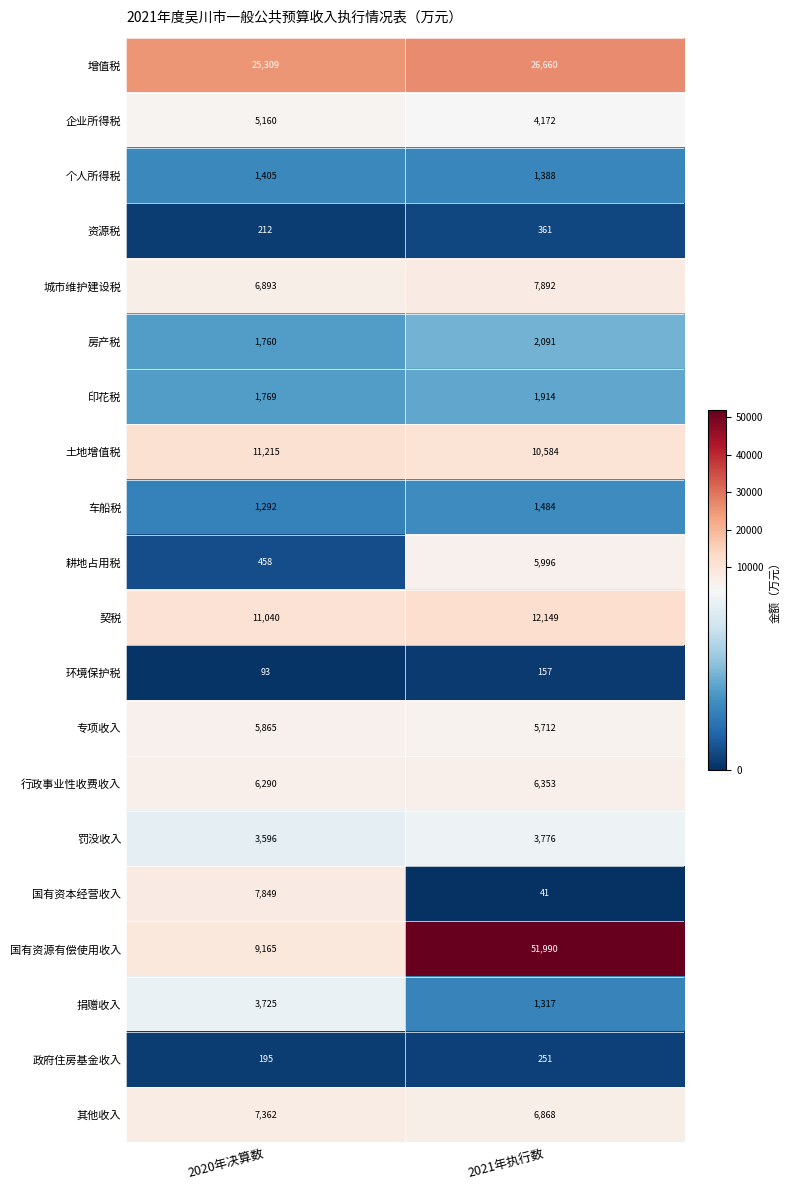

List the labels in order of 国有资源有偿使用收入 value, smallest first.

2020年决算数, 2021年执行数